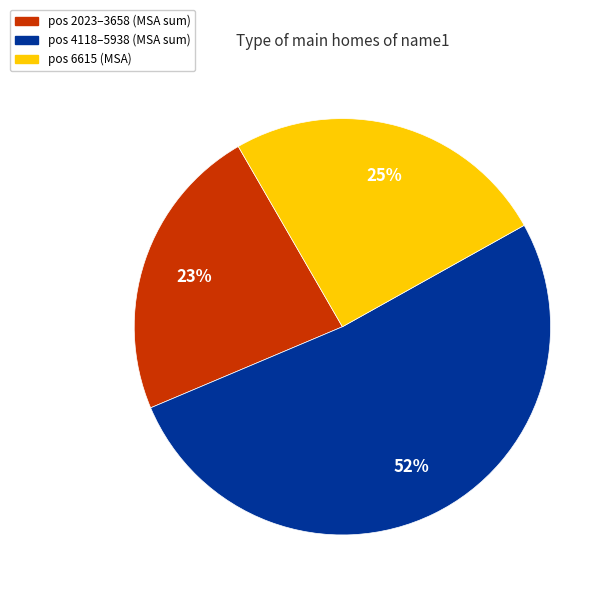

To the nearest percent, what is the difference between the largest and smallest slice percentages?

29%